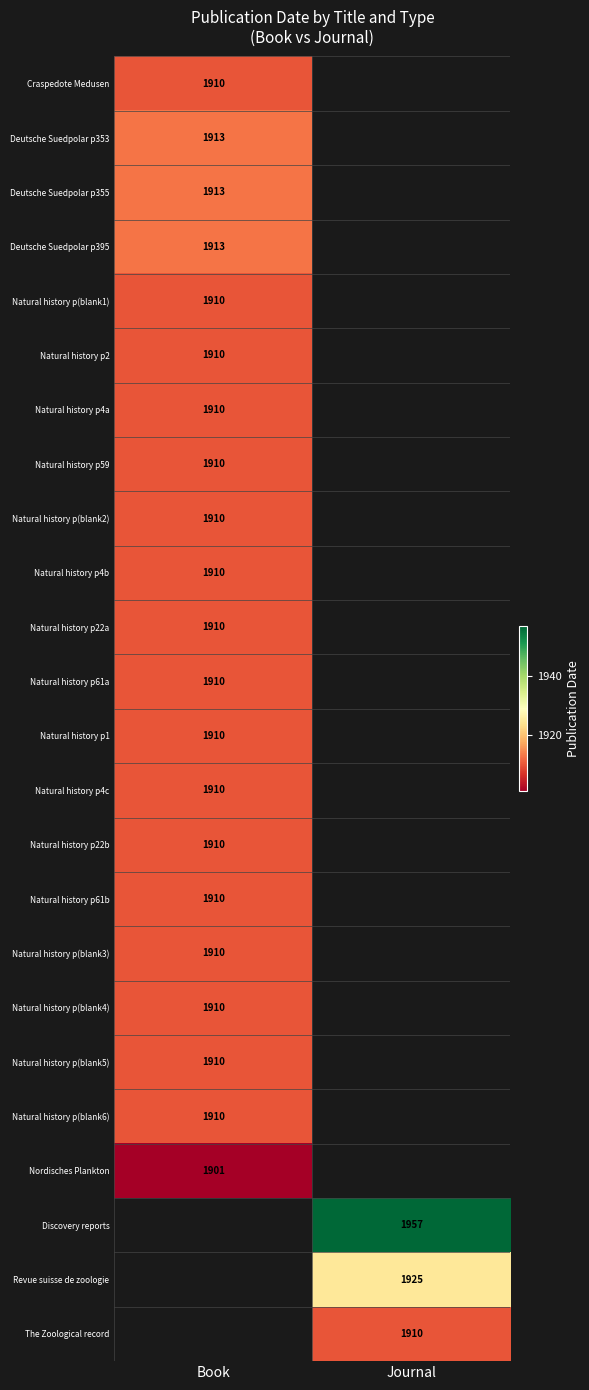

The value of Nordisches Plankton at Book is 3046. True or false?

False